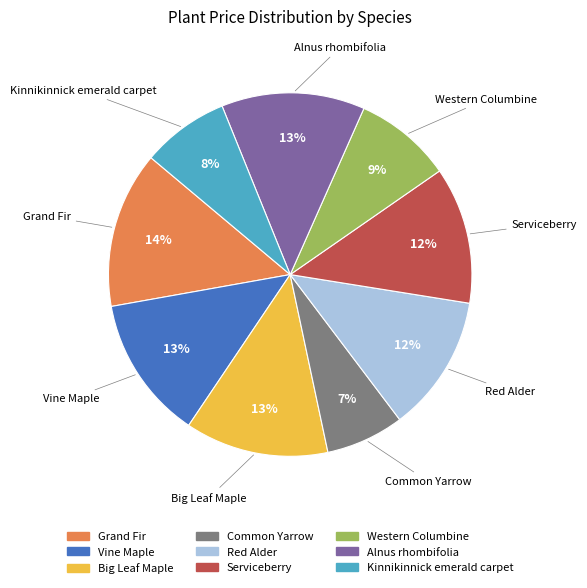

Which slice is the smallest?

Common Yarrow